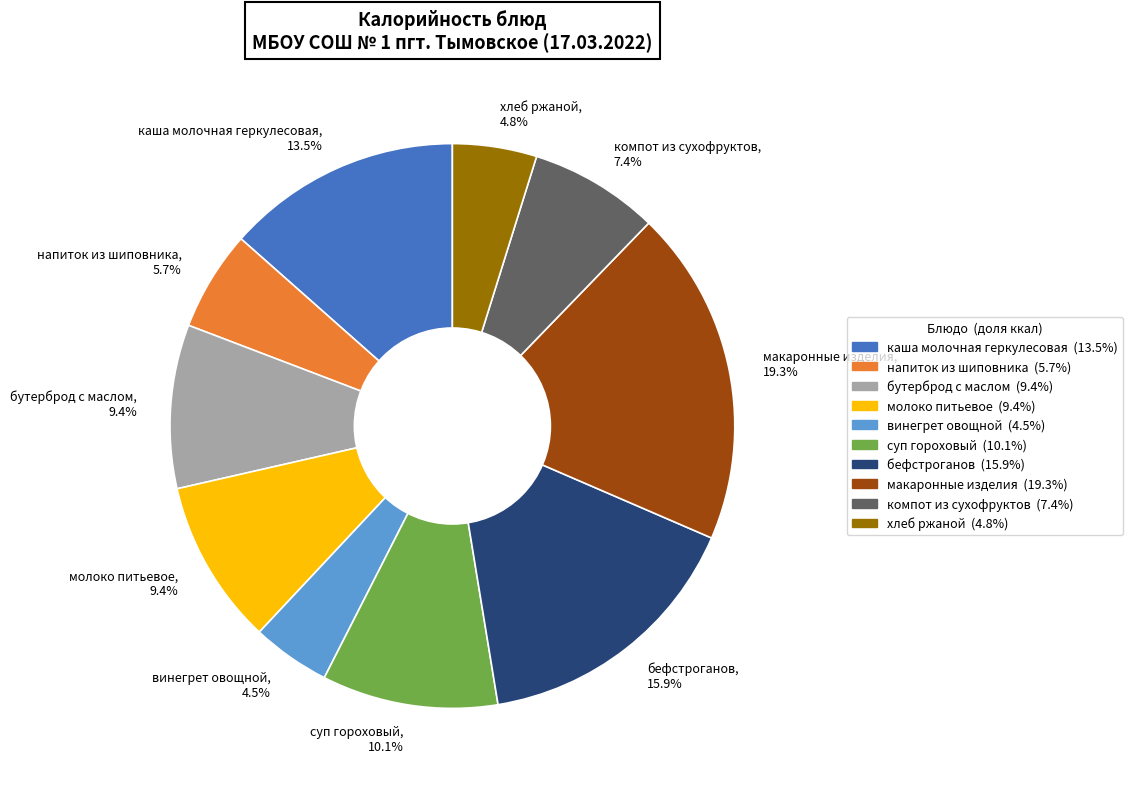

How many slices are in this pie chart?

10